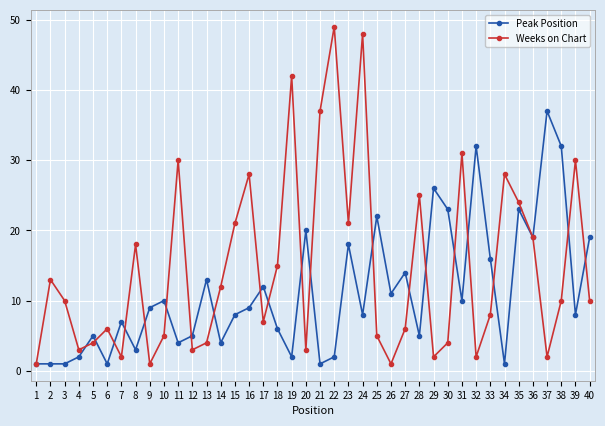

Reading right to left, extract all data points from this chart.

Peak Position: 19	8	32	37	19	23	1	16	32	10	23	26	5	14	11	22	8	18	2	1	20	2	6	12	9	8	4	13	5	4	10	9	3	7	1	5	2	1	1	1
Weeks on Chart: 10	30	10	2	19	24	28	8	2	31	4	2	25	6	1	5	48	21	49	37	3	42	15	7	28	21	12	4	3	30	5	1	18	2	6	4	3	10	13	1